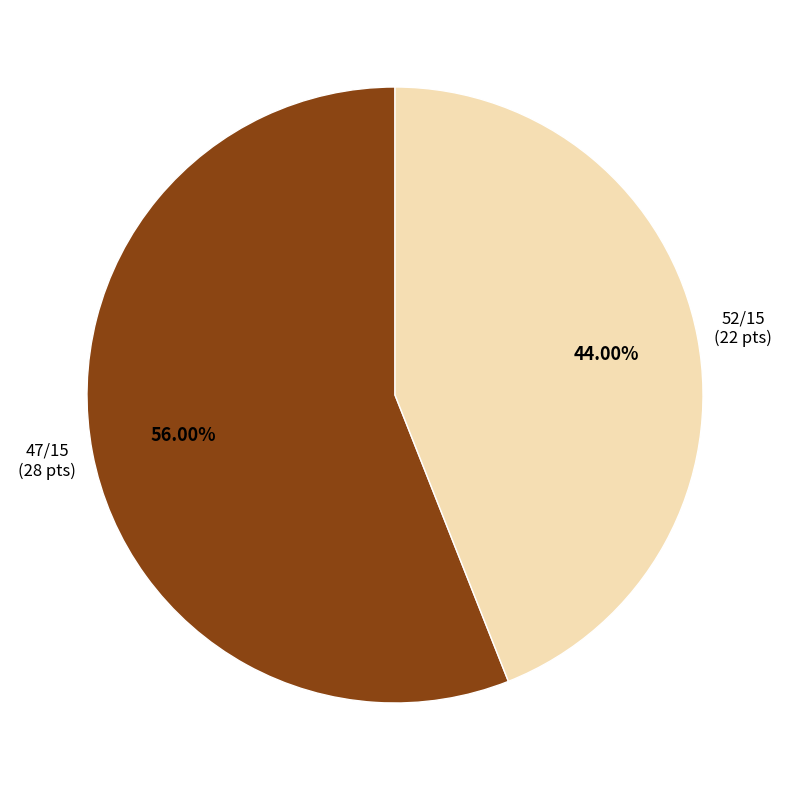

Does any single category account for the majority?

Yes